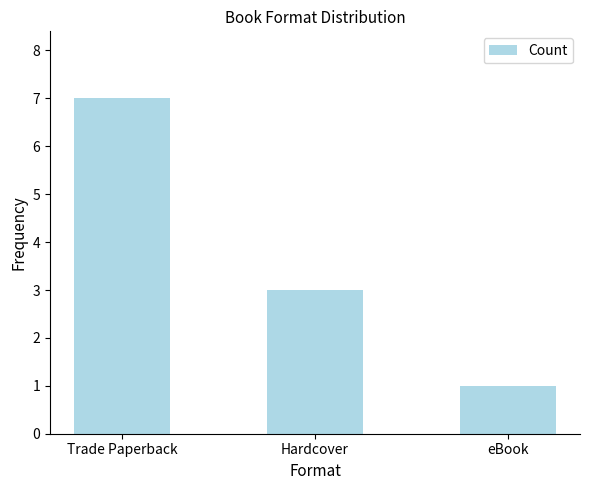

Reading right to left, extract all data points from this chart.

1	3	7